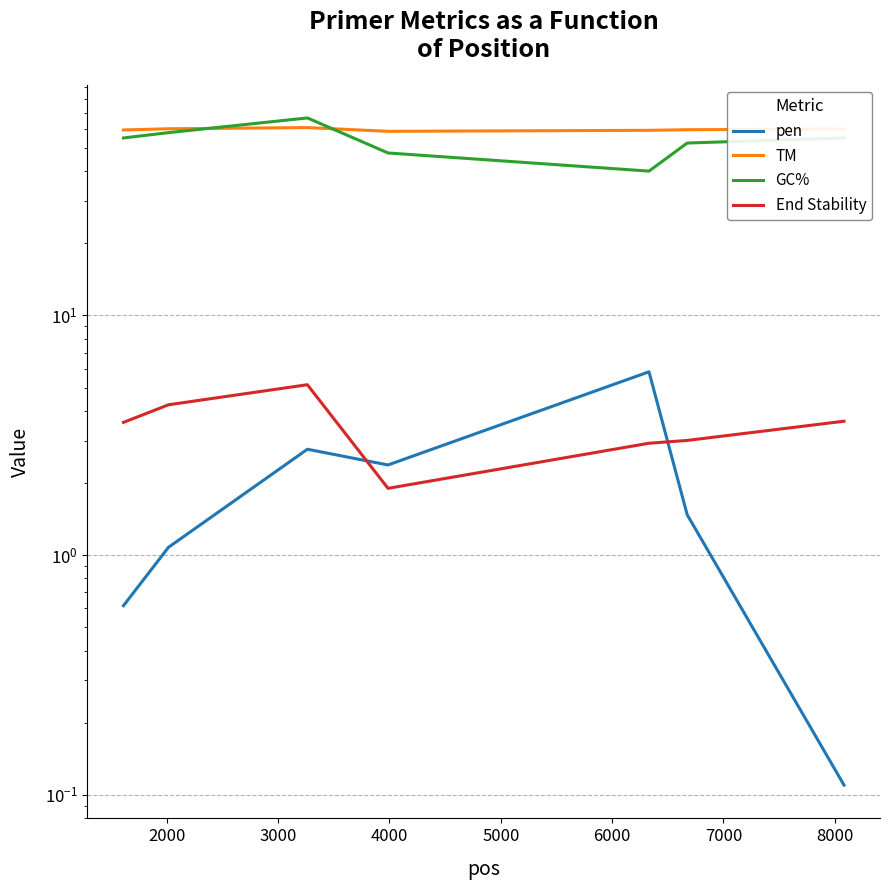

List the series in order of their peak value, lowest first.

End Stability, pen, TM, GC%